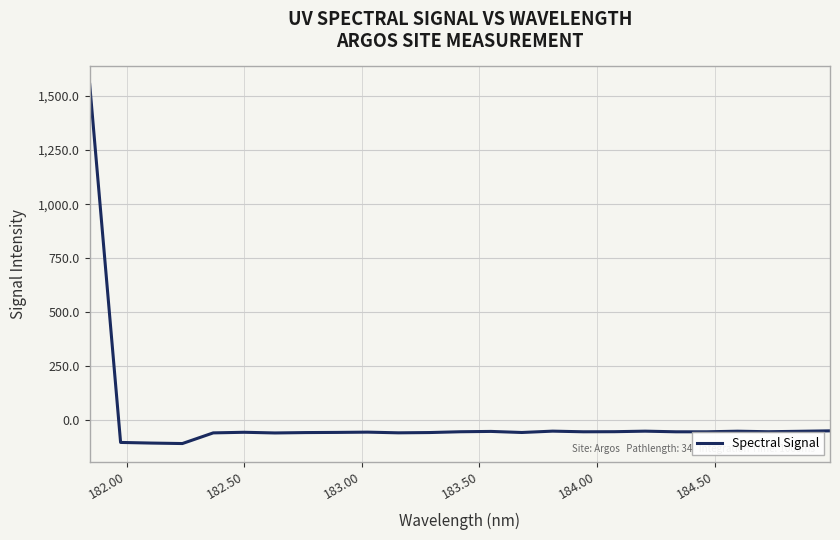

What is the minimum value shown in the chart?

-107.8